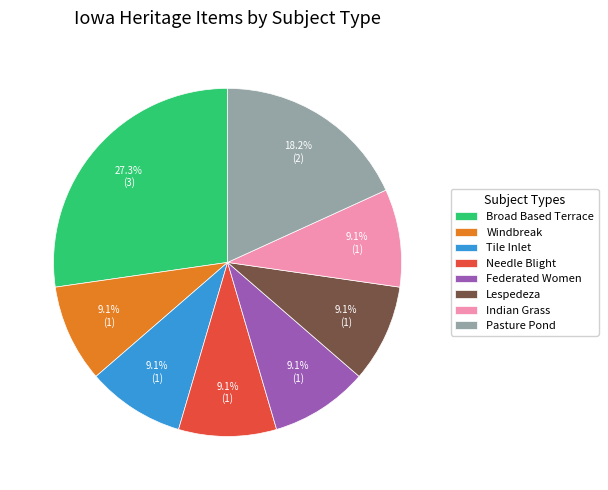

How many segments does this pie chart have?

8